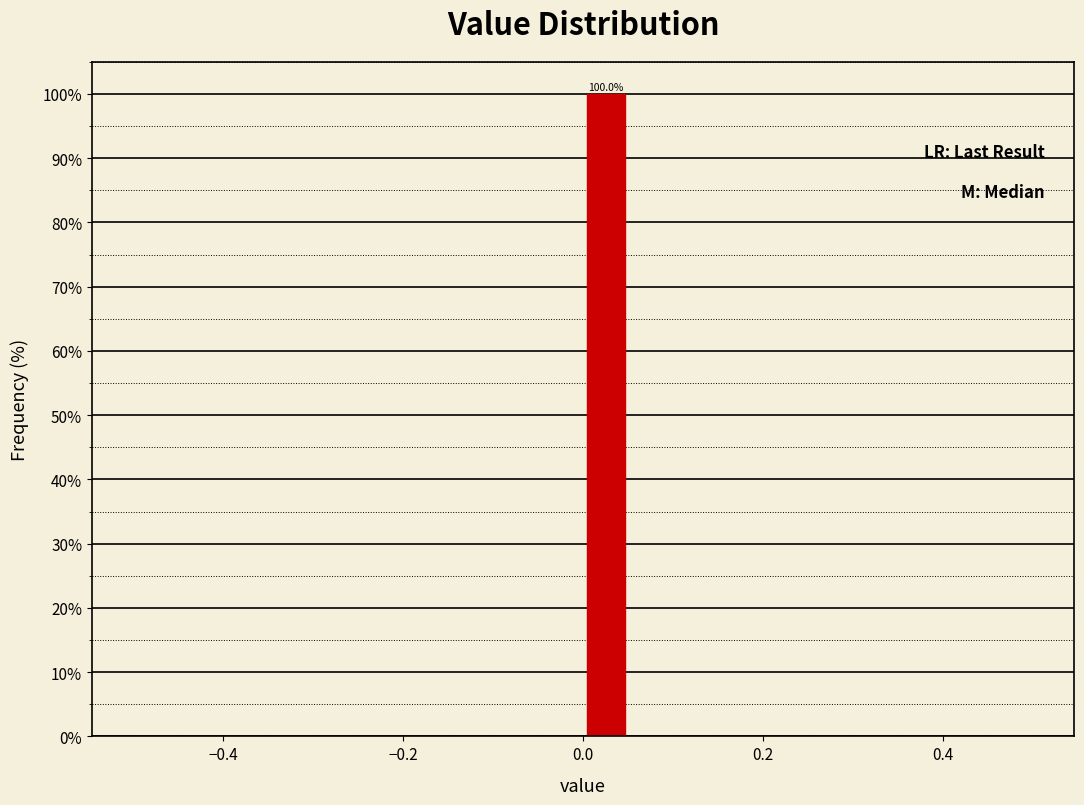

Read against the x-axis, roughly where is the centre of the tallest bar?

0.02